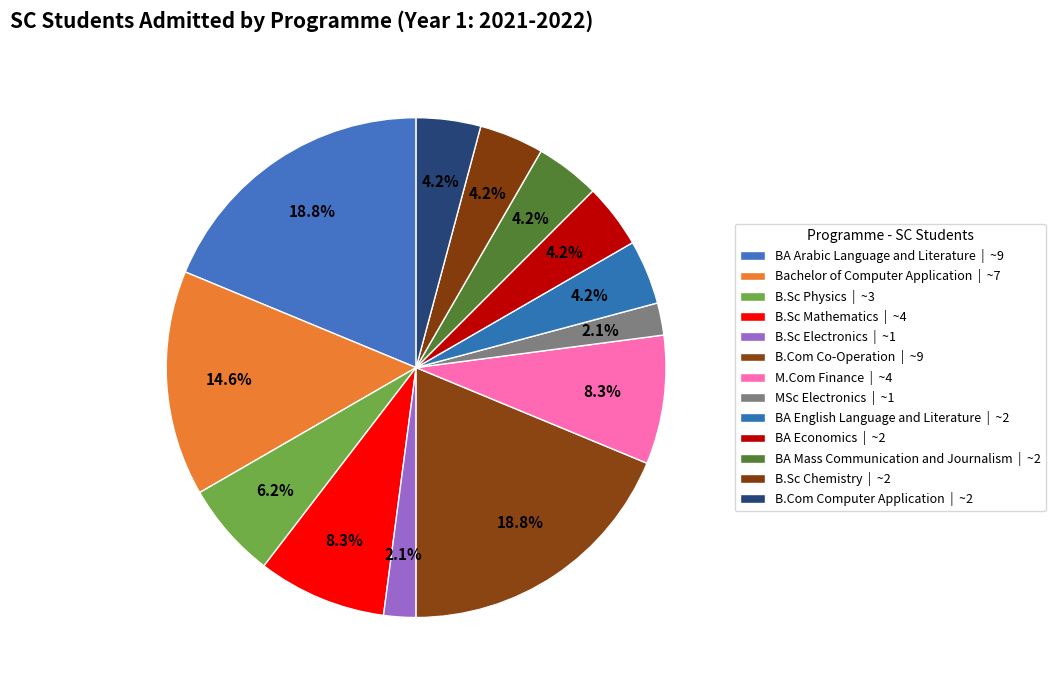

What is the smallest slice in the pie chart?

B.Sc Electronics